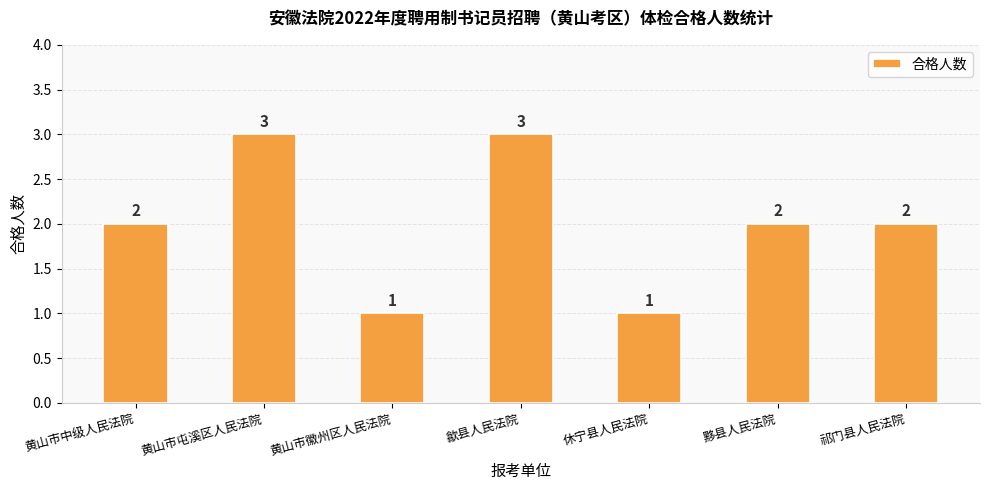

What is the value of the 2nd bar from the left?

3